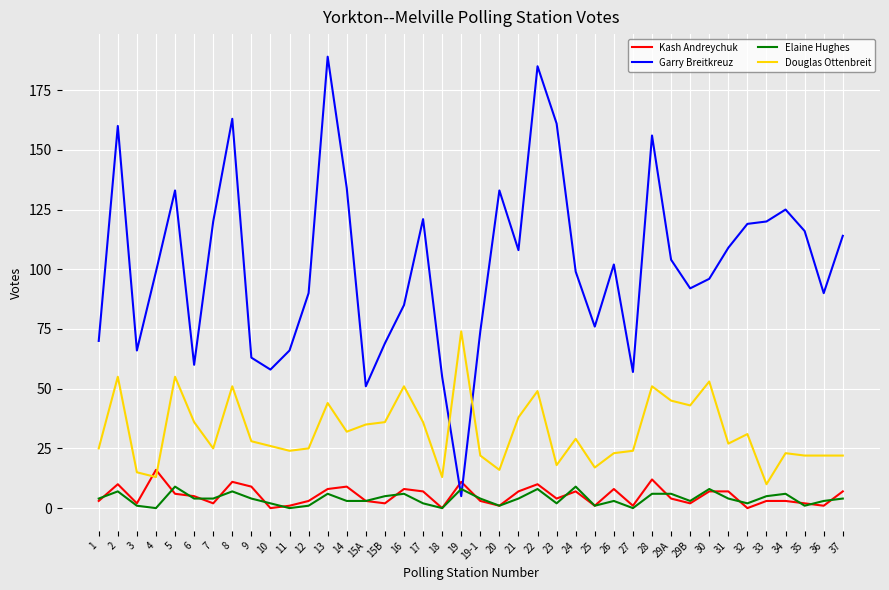

List the series in order of their peak value, lowest first.

Elaine Hughes, Kash Andreychuk, Douglas Ottenbreit, Garry Breitkreuz